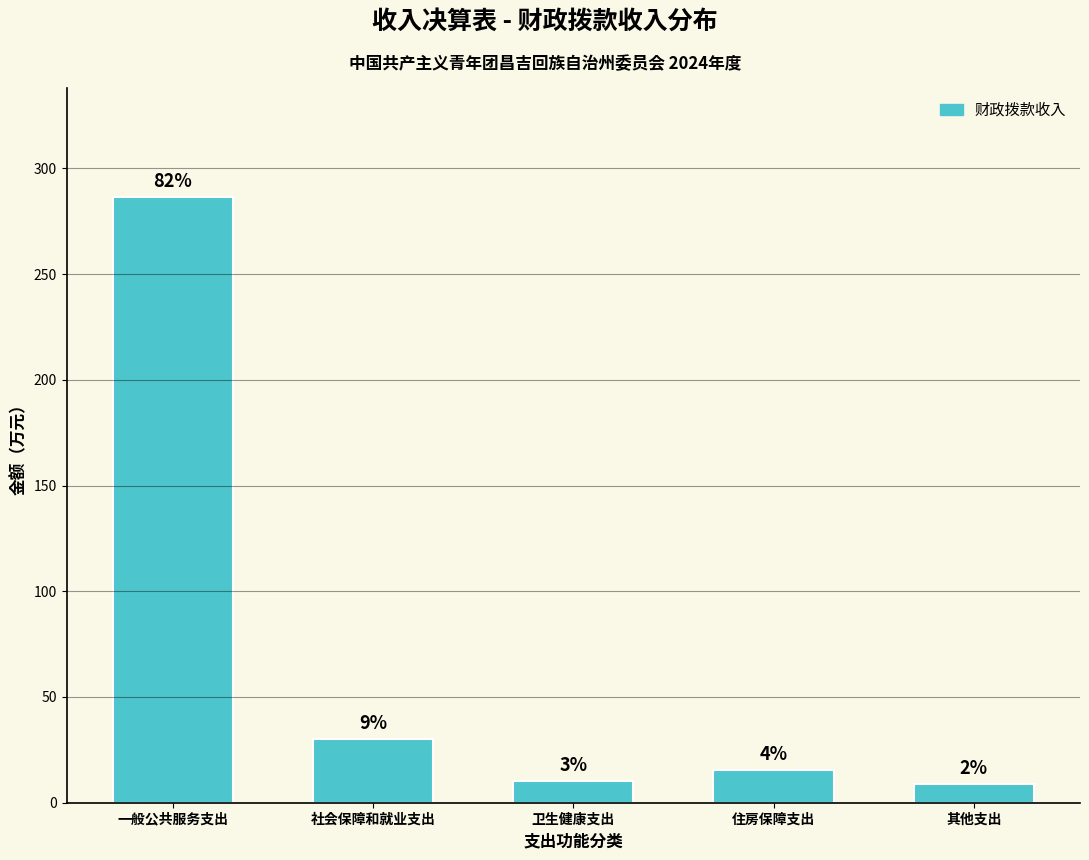

How many bars are there in total?

5